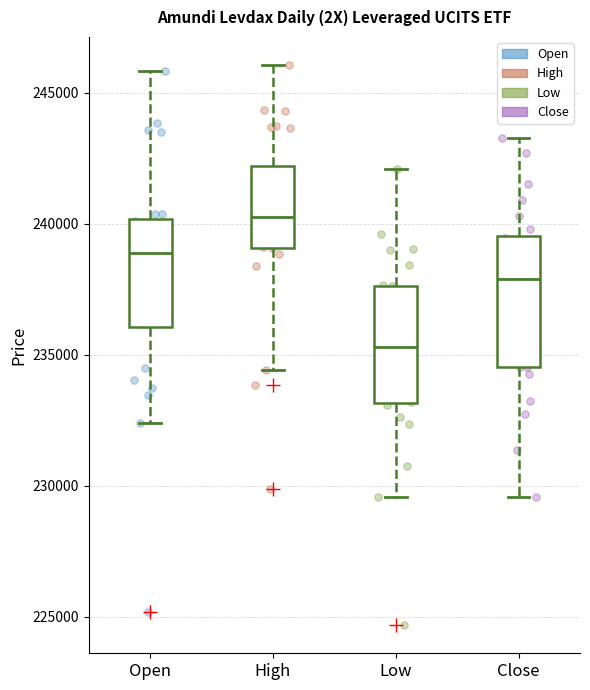

Which box is the tallest, from its lower edge to its upper edge?

Close